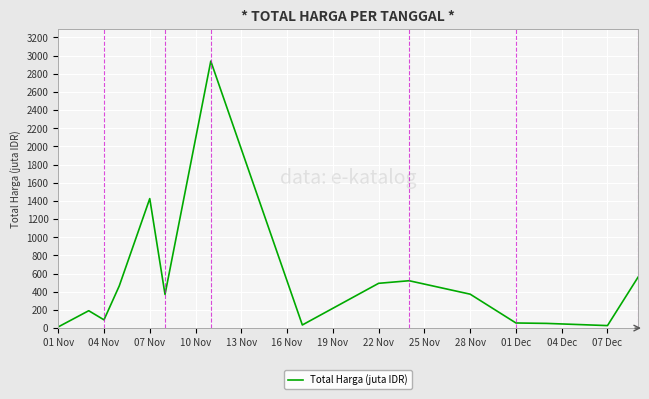

What is the maximum value shown in the chart?

2939.8